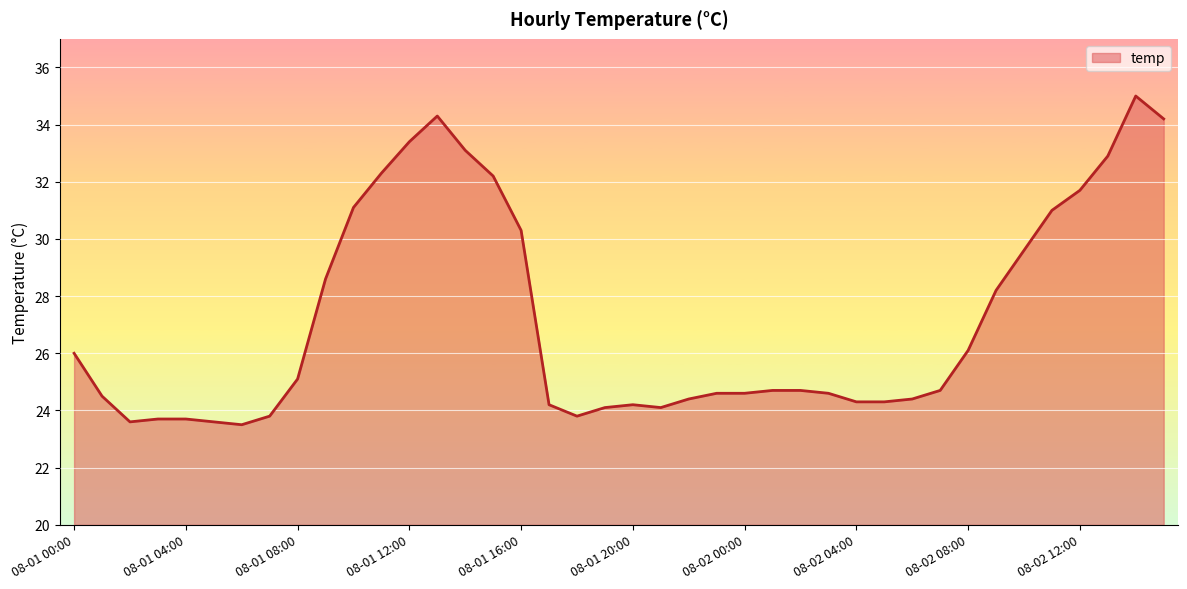

What is the smallest value displayed?

23.5